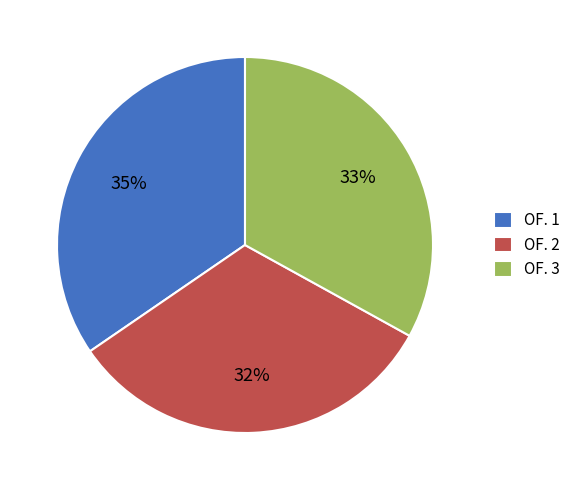

Approximately how many times larger is the value at OF. 2 compared to OF. 3?

1.0